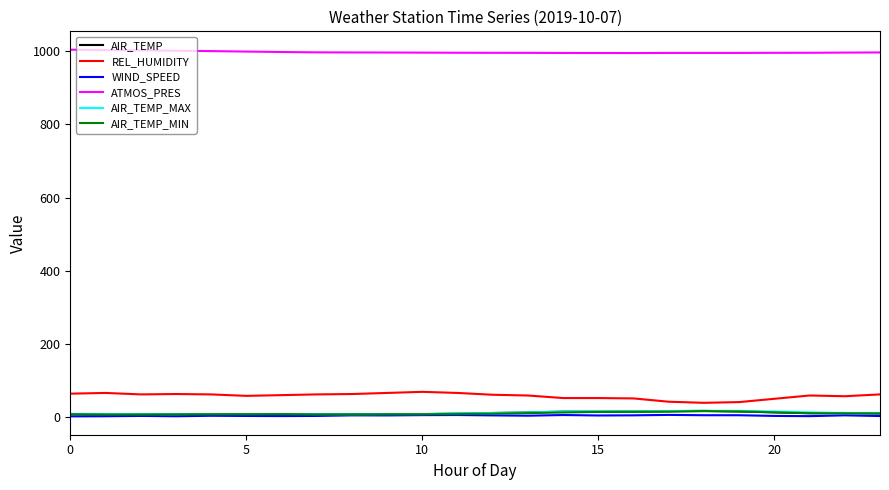

True or false: ATMOS_PRES and AIR_TEMP_MIN intersect in this chart.

False